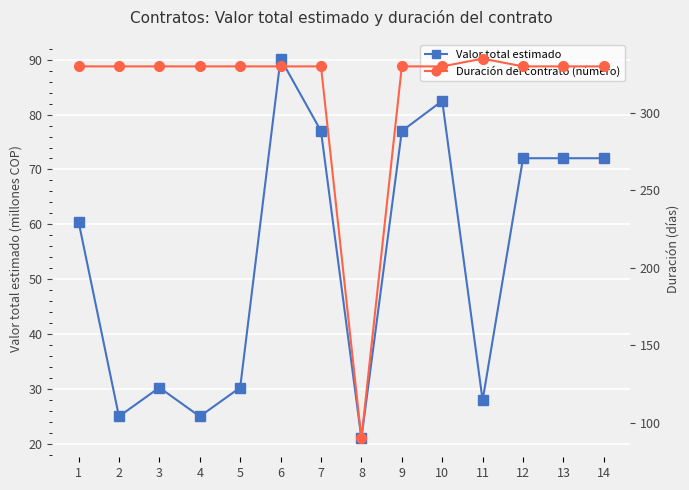

How many values in the Duración del contrato (número) series are below 330?

1